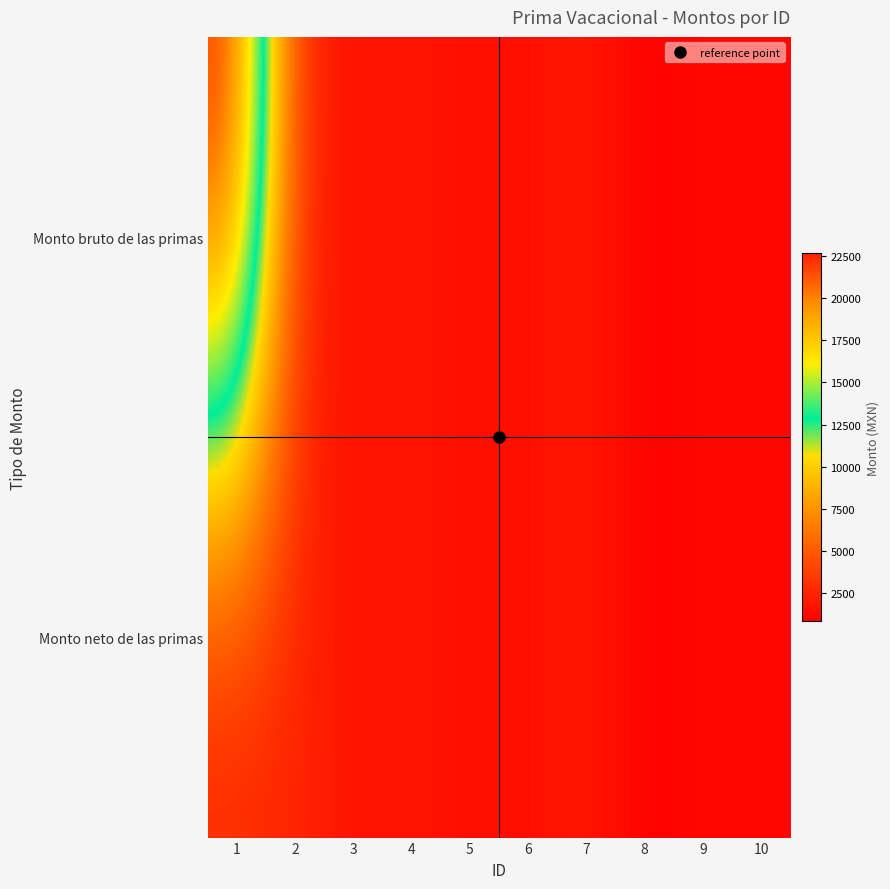

List the series in order of their overall mean, lowest first.

Monto neto de las primas, Monto bruto de las primas